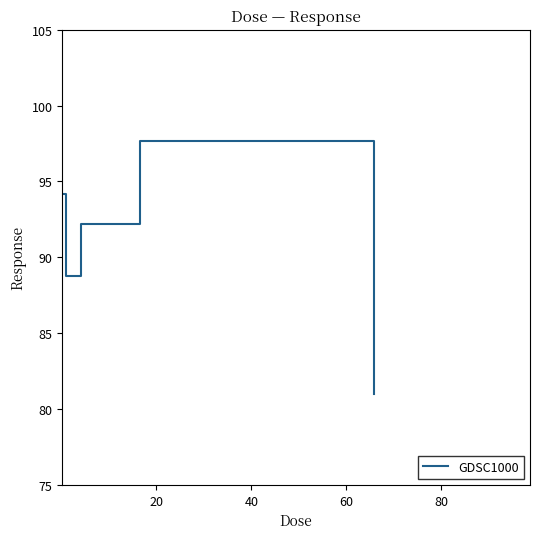

What is the greatest value displayed?

97.7